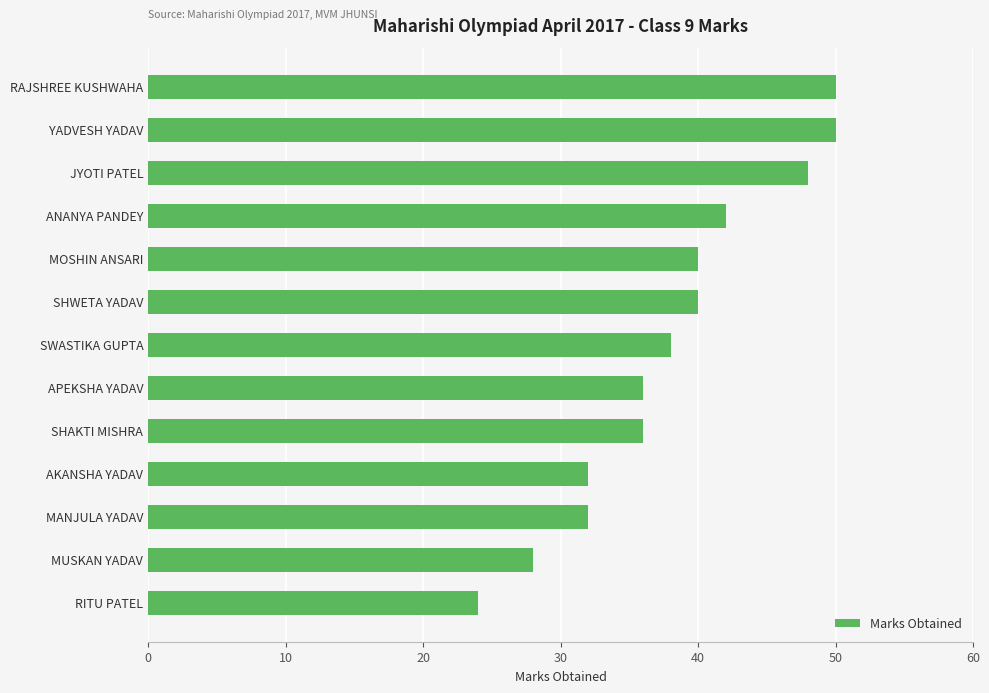

What value does the data have at SWASTIKA GUPTA, to the nearest 5?

40